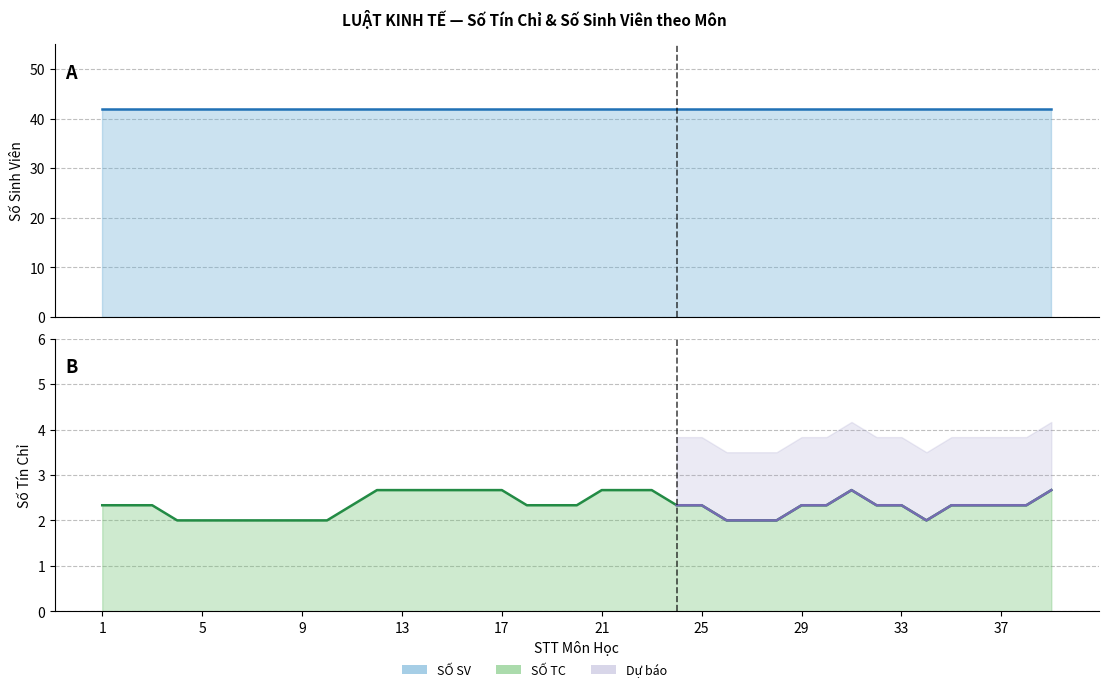

What is the difference between the highest and lowest values at 39?

39